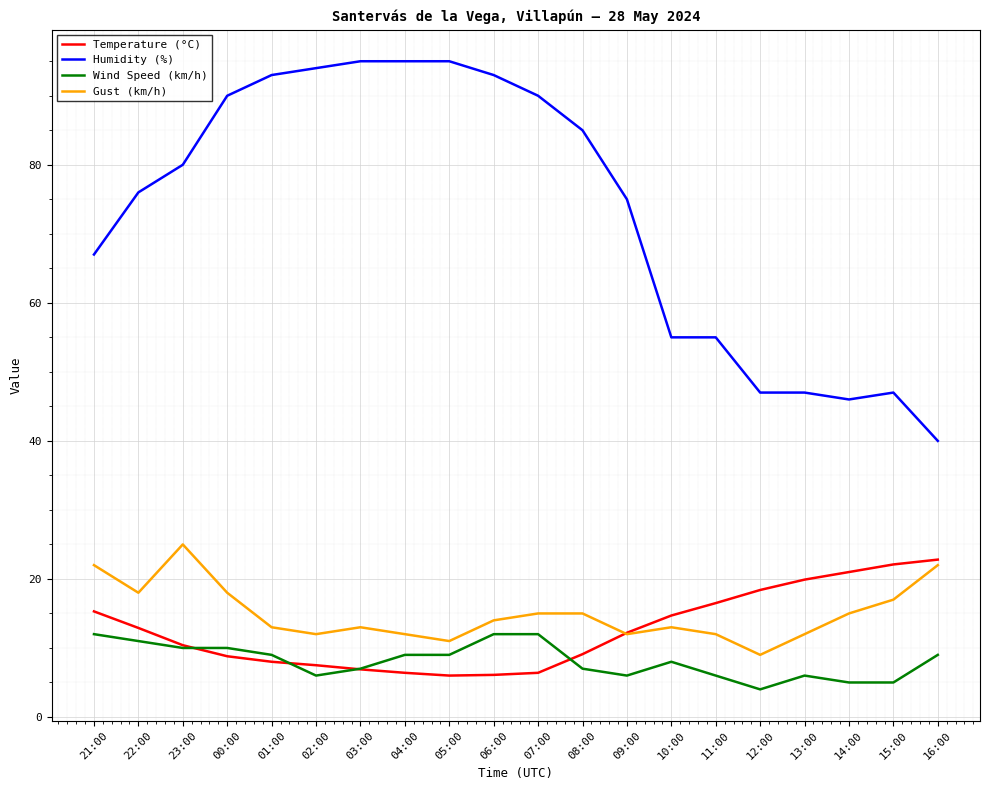

True or false: Gust (km/h) has a value of 9.0 at 12:00.

True